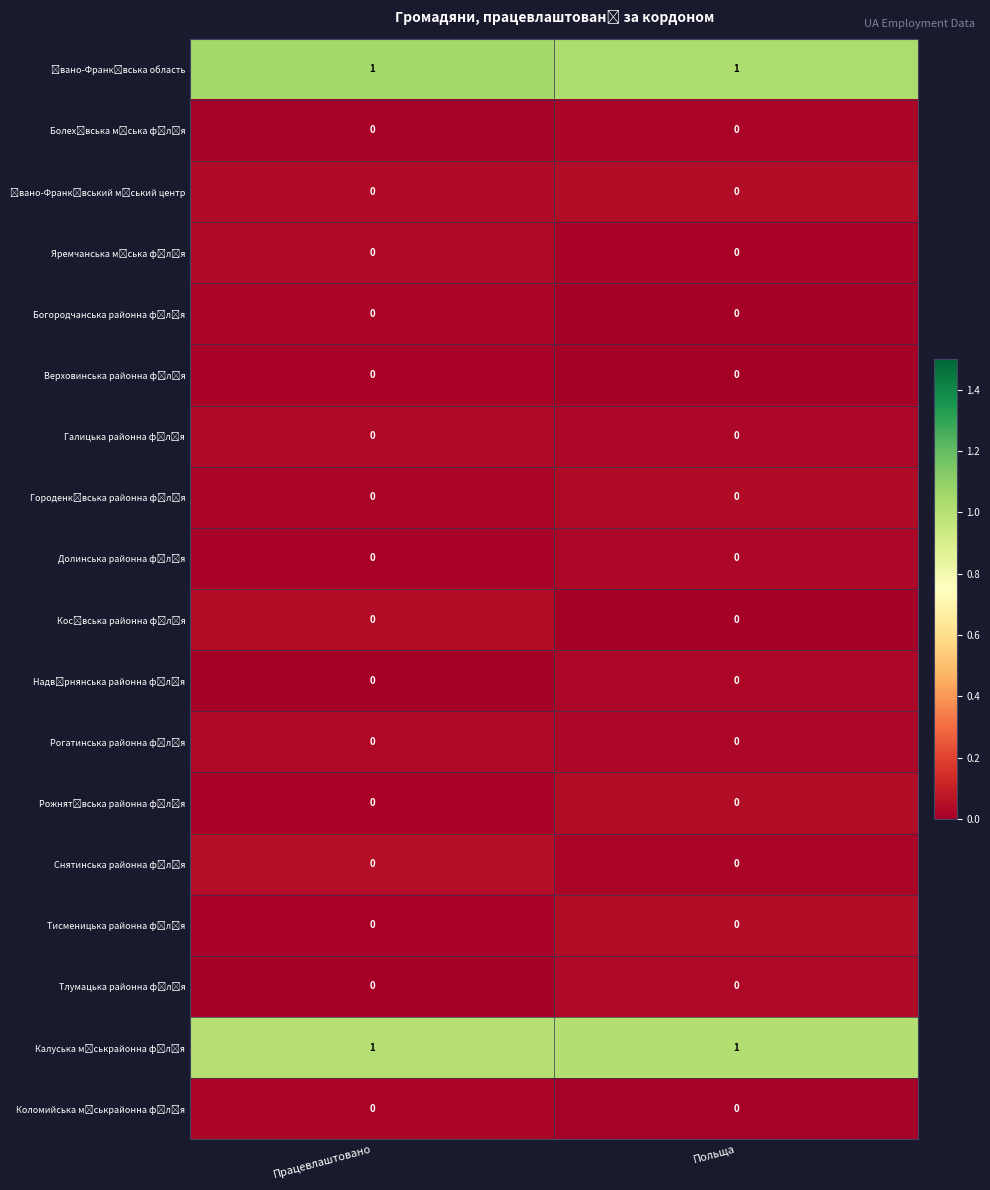

At how many categories does at least one series exceed 0?

2